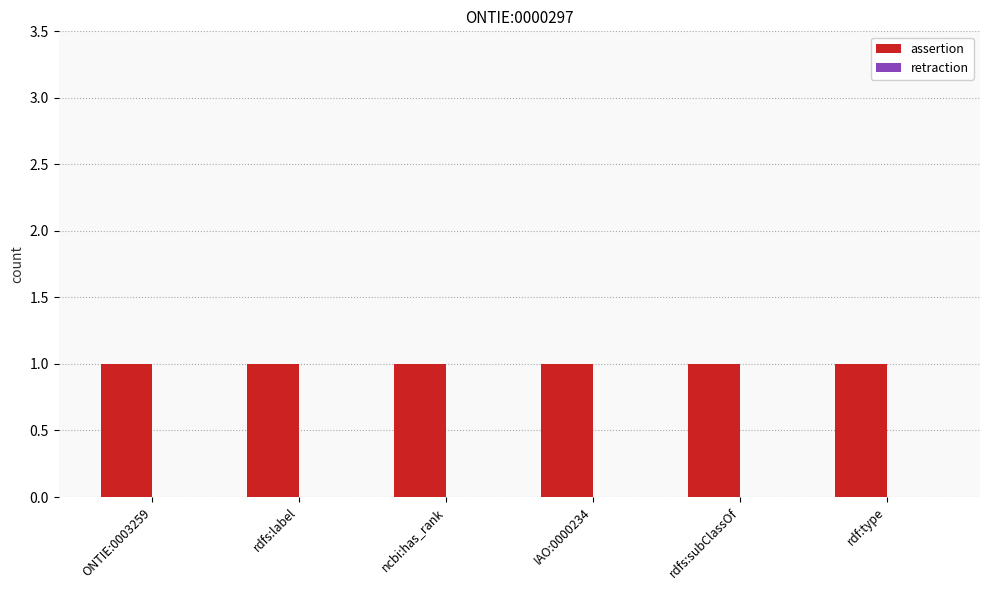

Which category has the highest value in the retraction series?

ONTIE:0003259